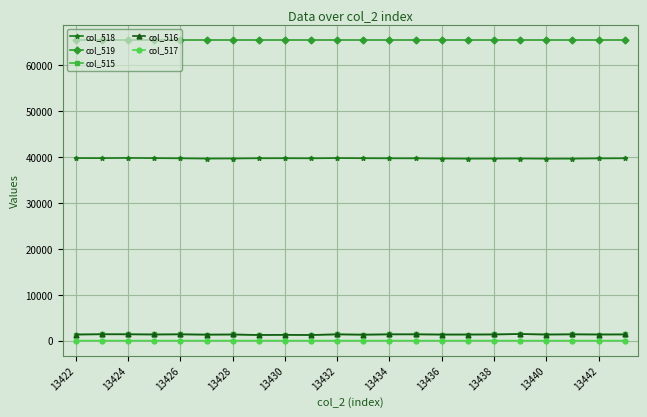

True or false: col_517 and col_519 cross at least once.

False